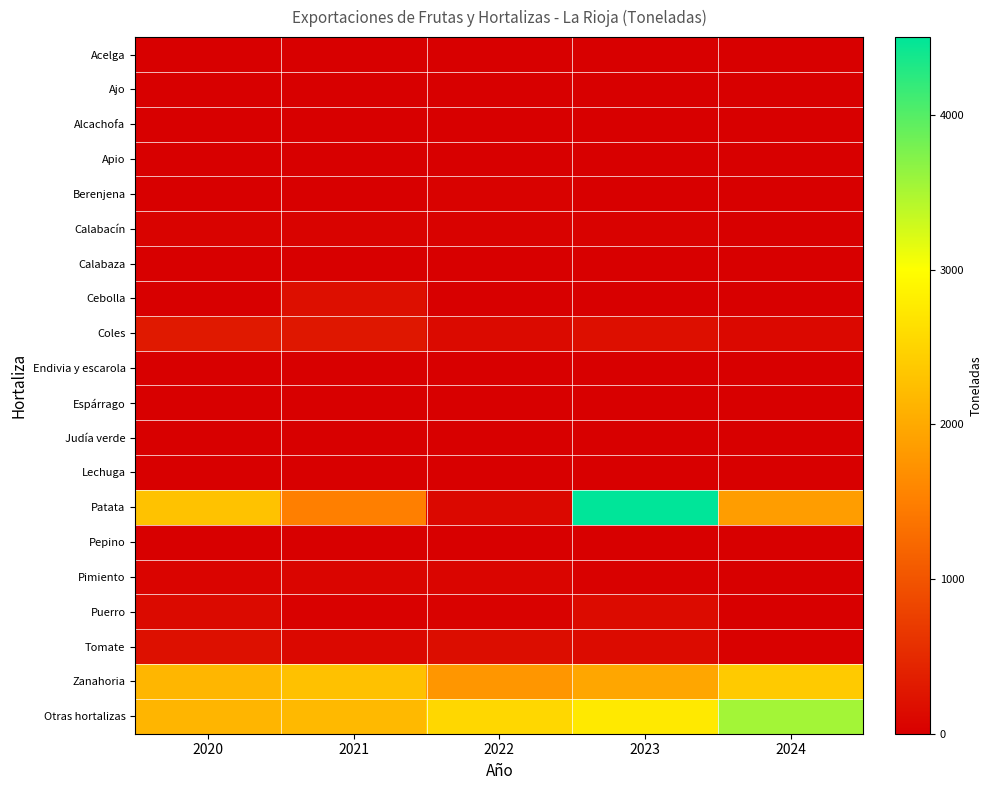

Which category has the highest value across all series?

2023